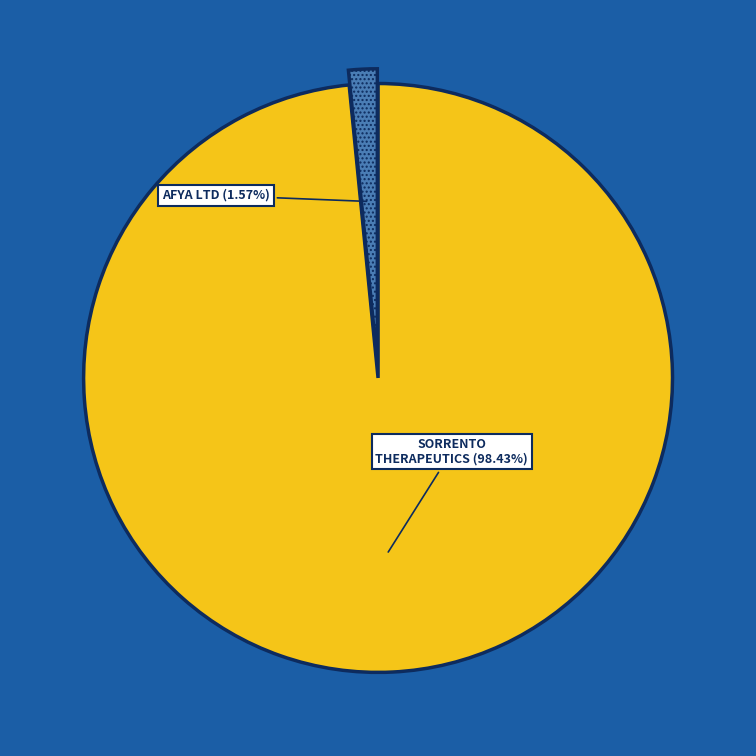

Is there any slice that represents more than half of the pie?

Yes